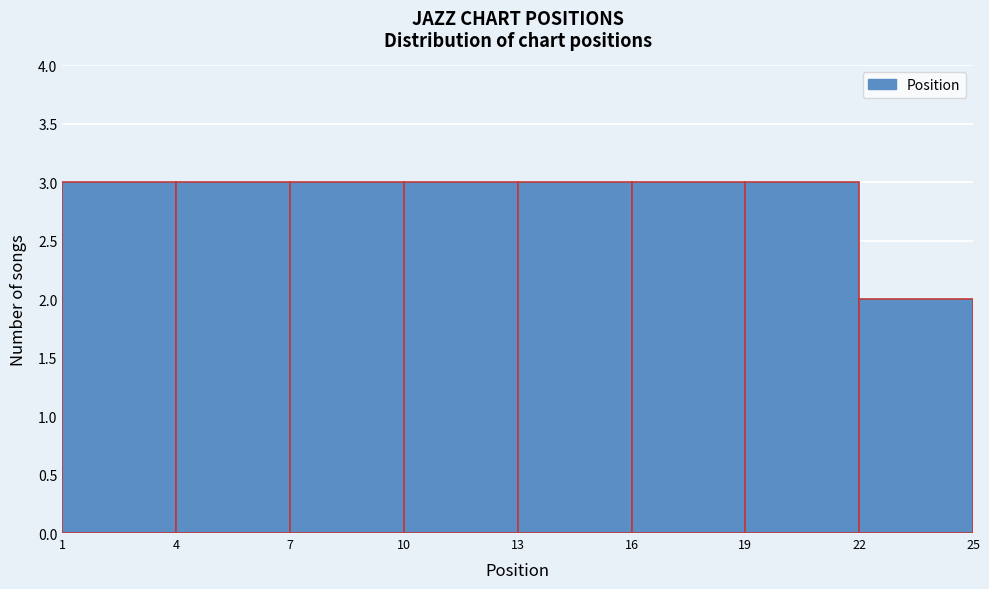

What is the height of the bar covering 19 to 22 on the x-axis? The values are not printed on the chart, so give them approximately, as read against the axis.

3